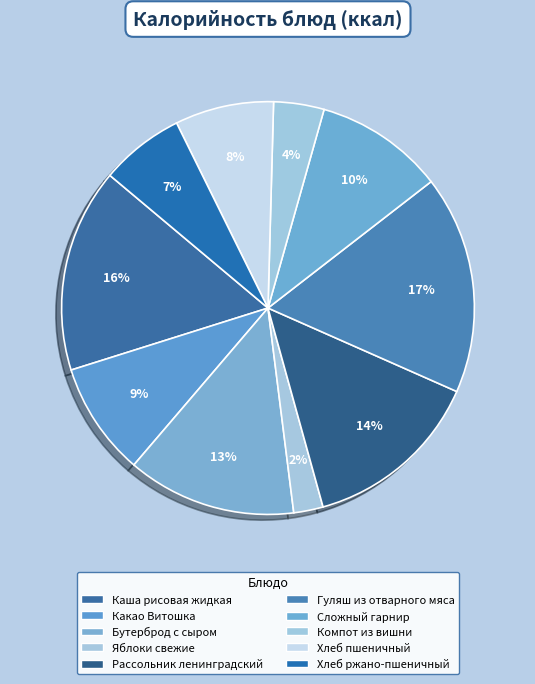

How many slices are in this pie chart?

10